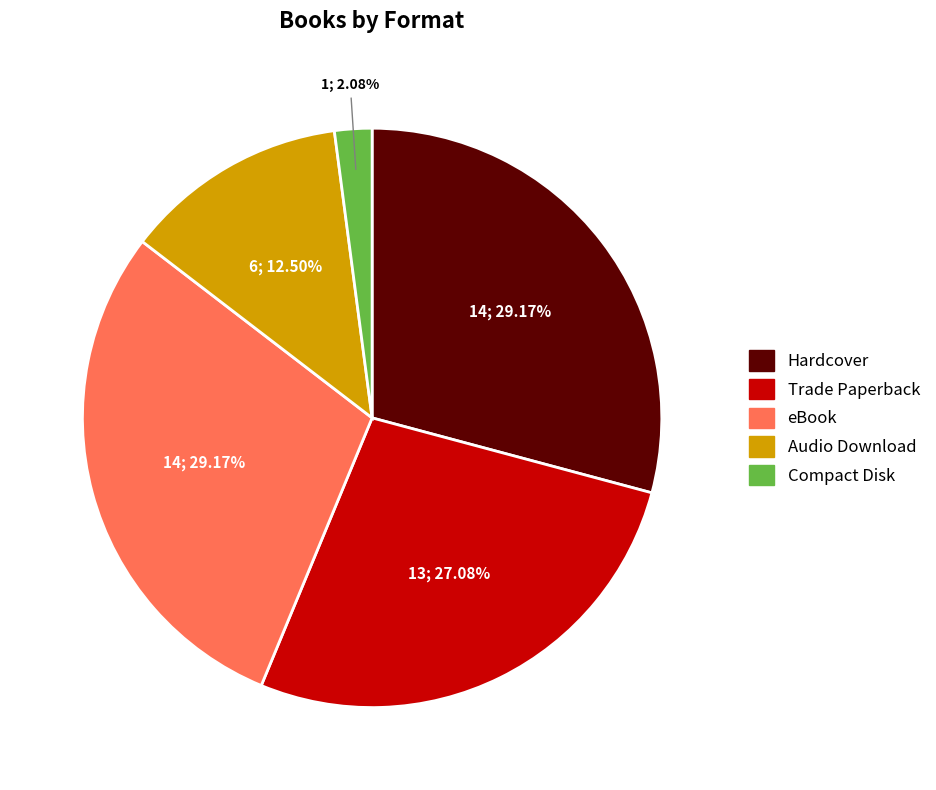

Does Audio Download account for over 50% of the chart?

No